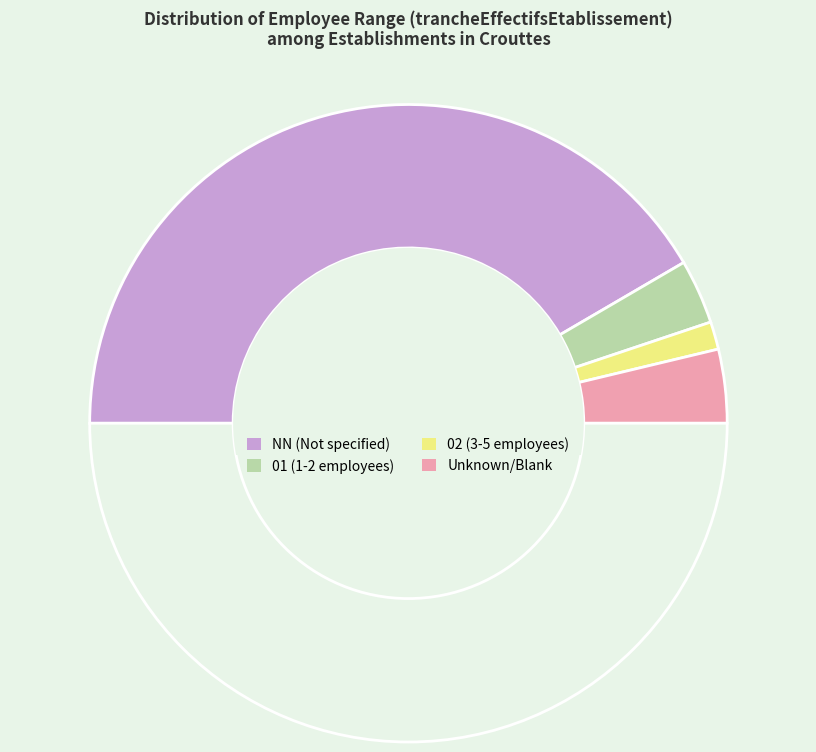

How many slices are in this pie chart?

5